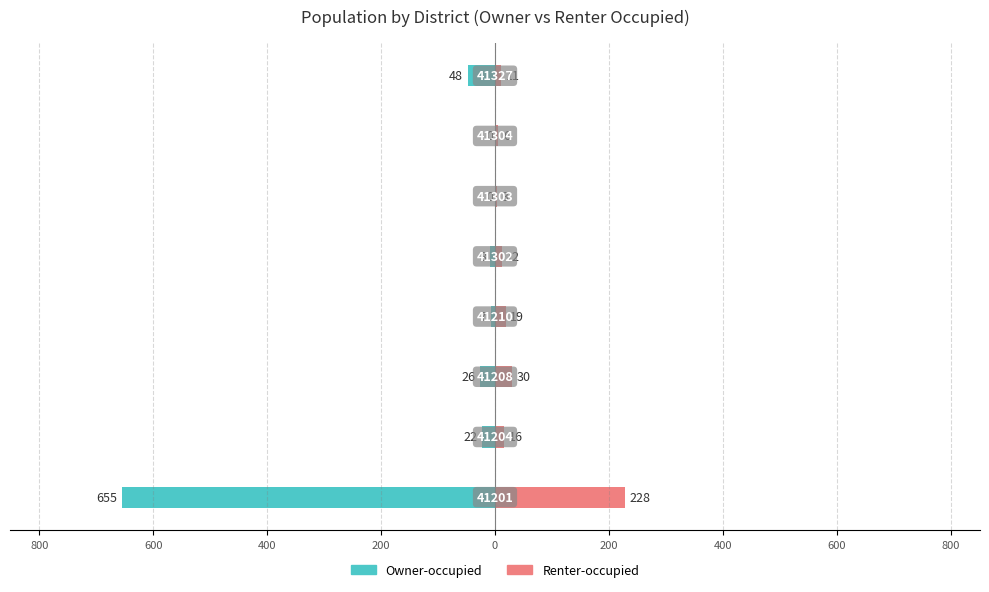

Between 0 and 400, which series saw the biggest shift?

Owner-occupied